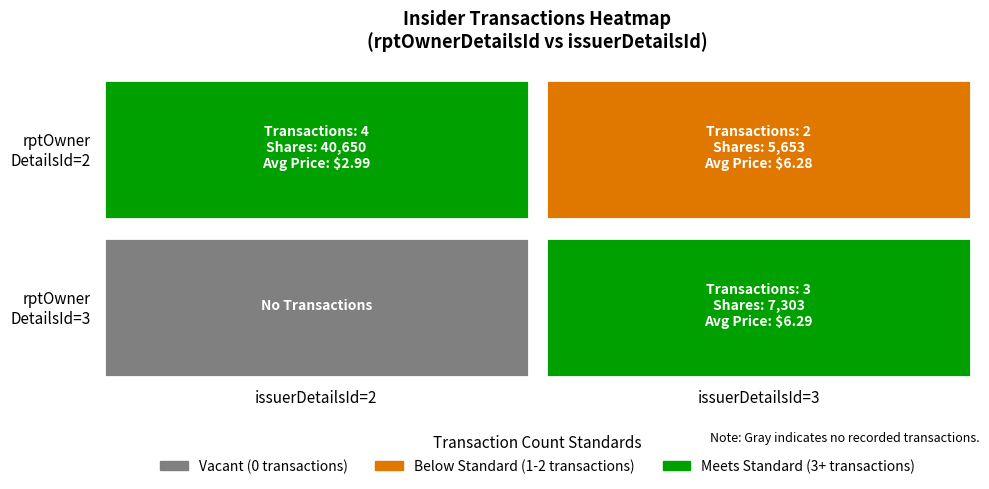

How many 3 values are between 0 and 3?

2